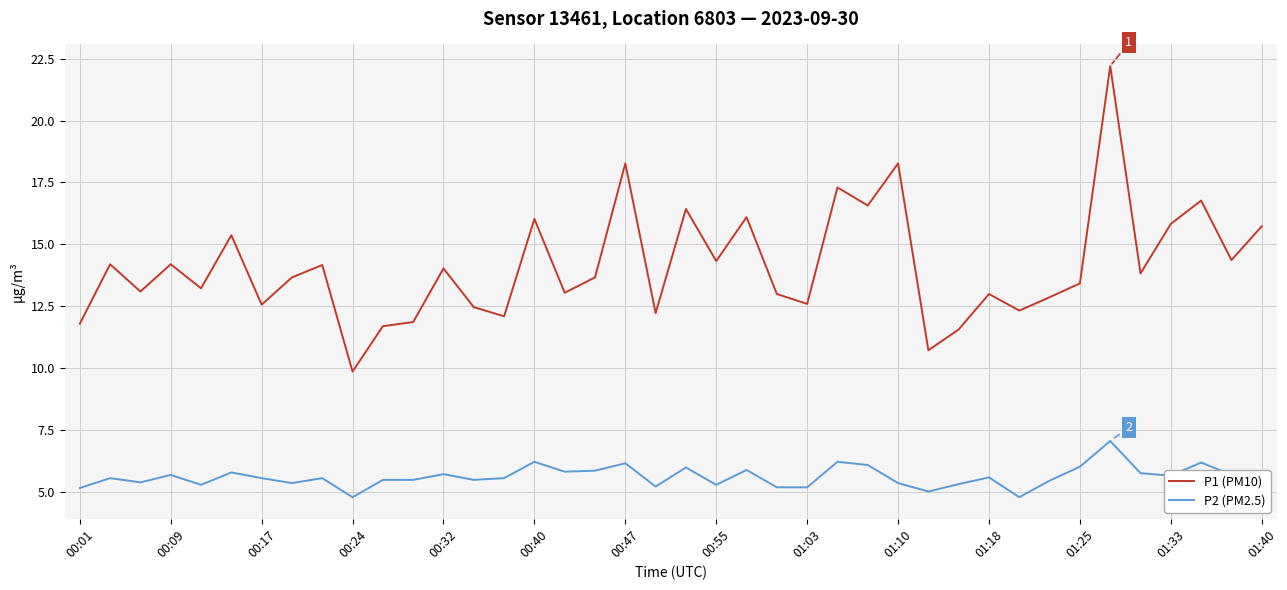

Which series has the largest range (max minus min)?

P1 (PM10)